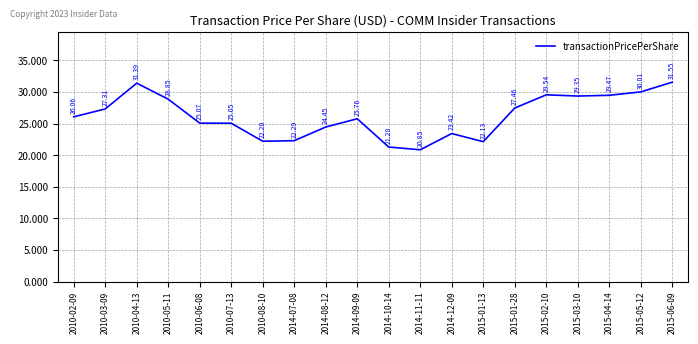

What position from the left is 2014-10-14?

11